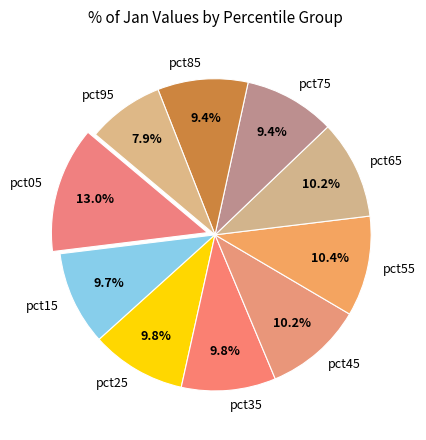

Does pct45 represent more than half of the total?

No